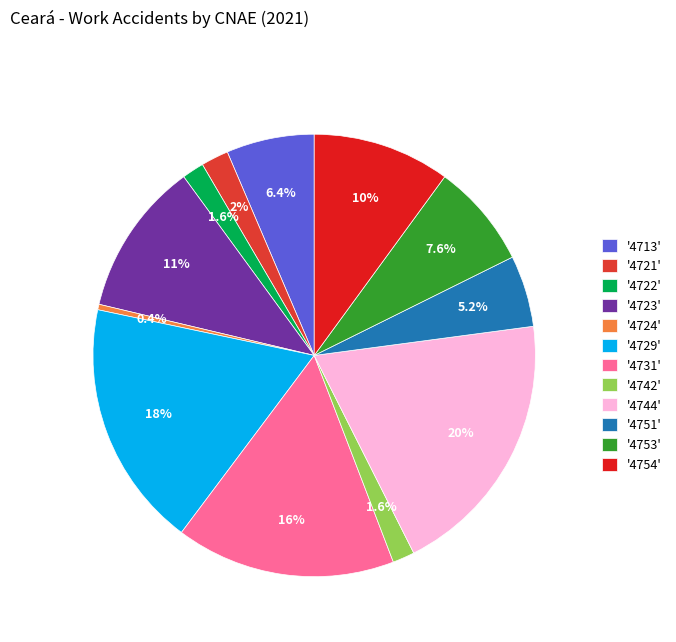

Combined, what portion of the pie is '4724' and '4753'?

8.0%